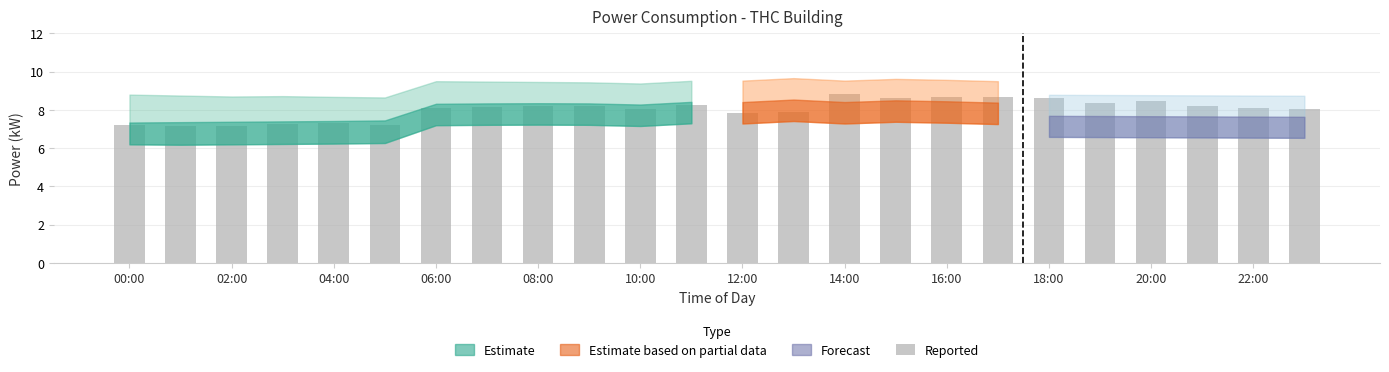

What is the minimum value shown in the chart?

7.2